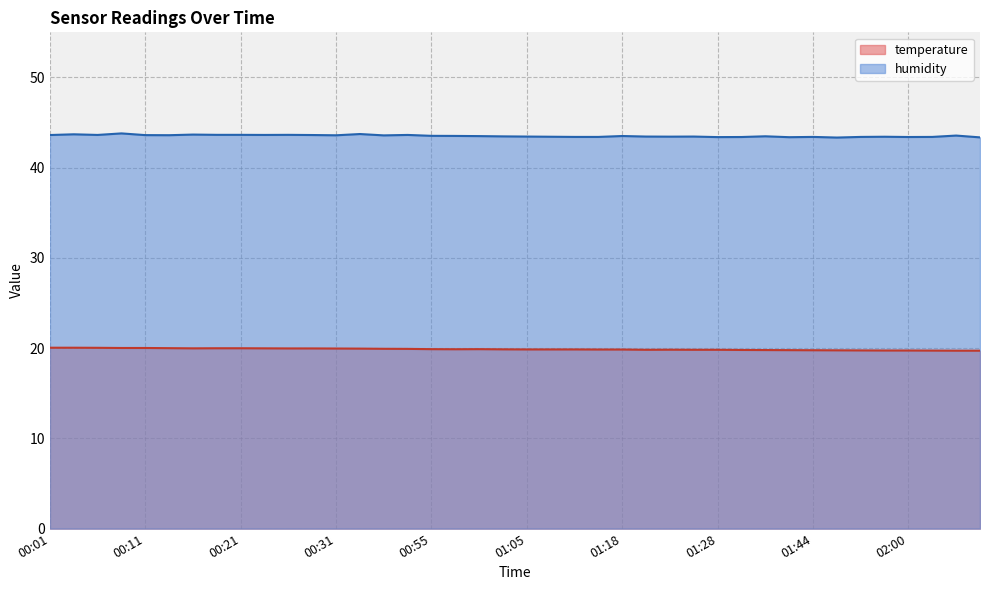

Which category has the lowest value in the temperature series?

02:05